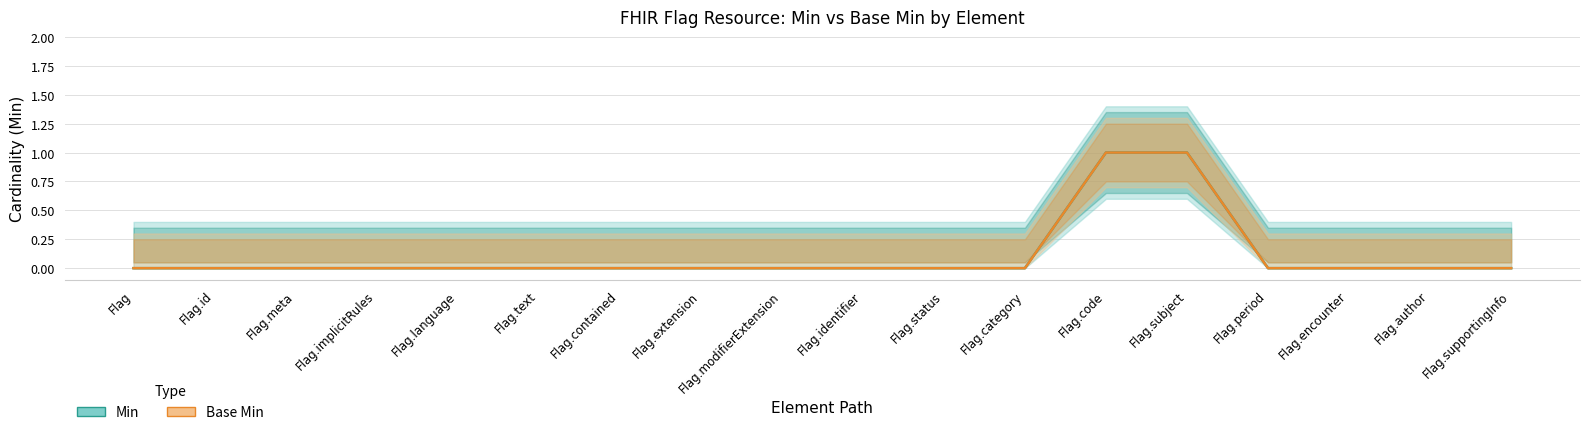

What is the label of the 4th point from the left?

Flag.implicitRules